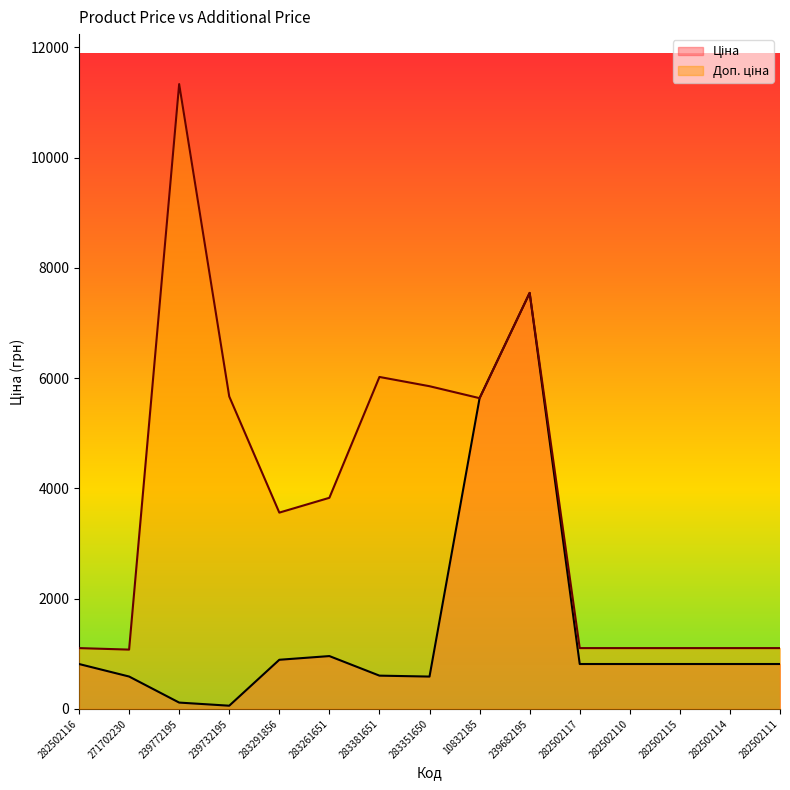

What is the value of the Ціна point at the 13th from the left?

813.0